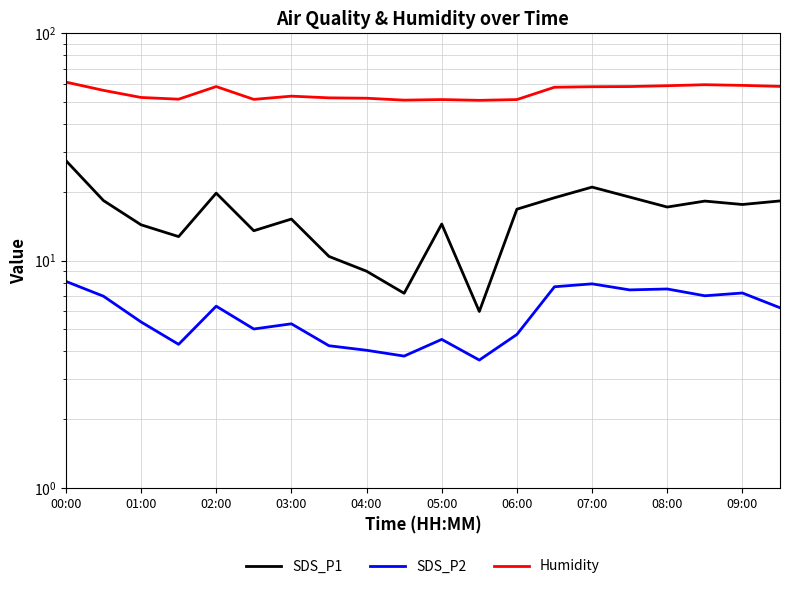

What is the spread (max minus min) of values at 07:00?

50.3